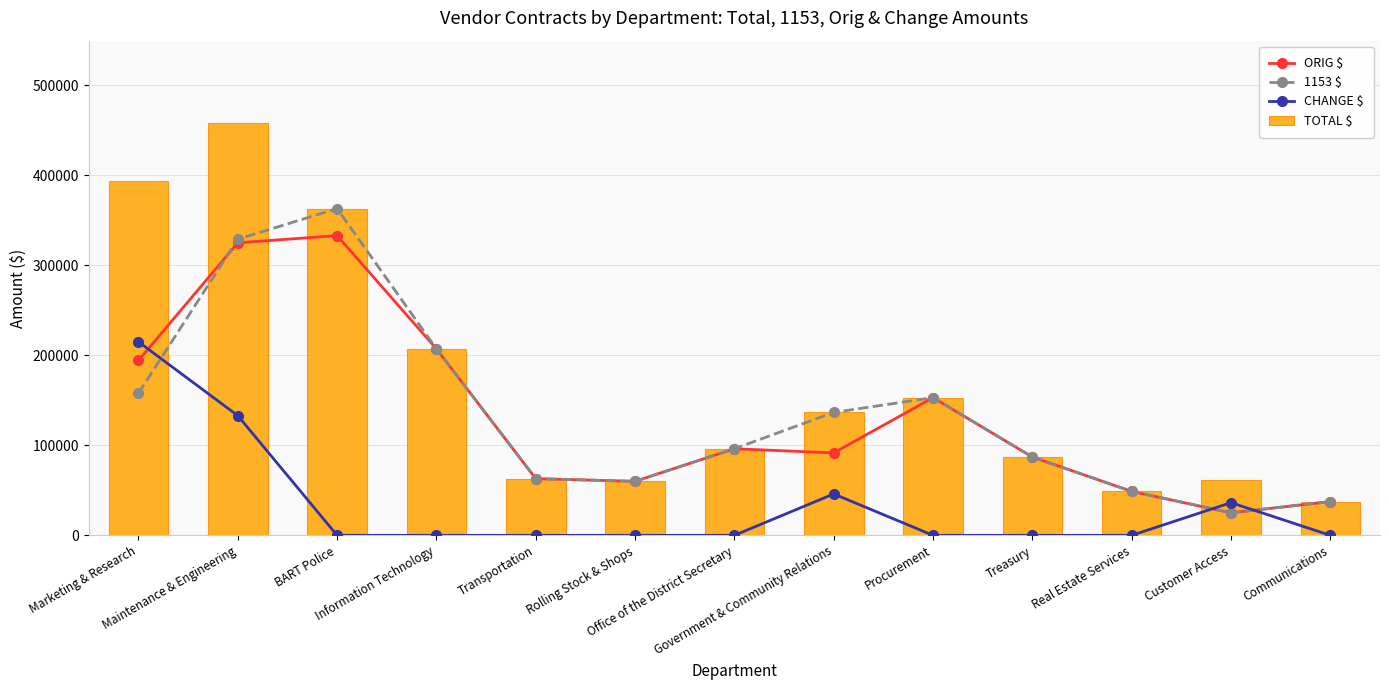

At which label does CHANGE $ reach its minimum?

BART Police